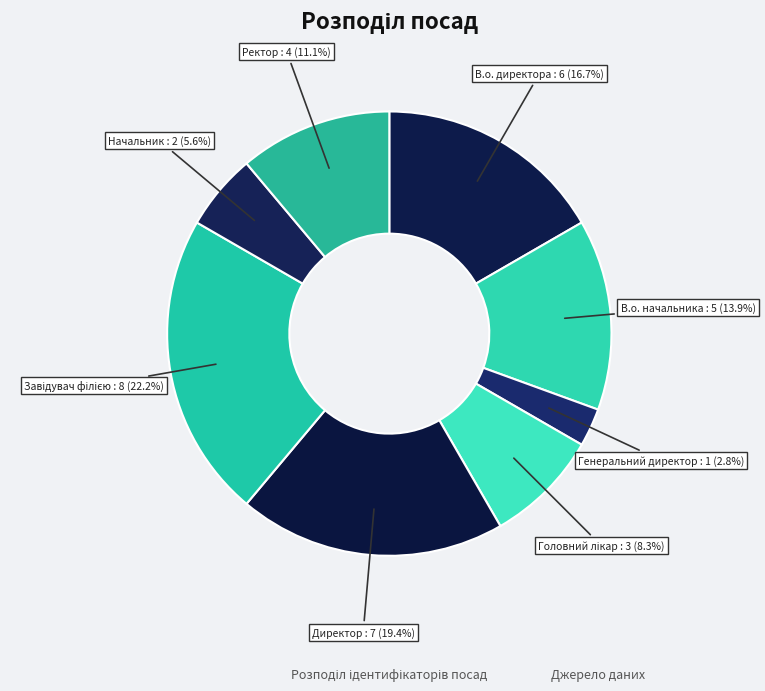

How many slices are in this pie chart?

8